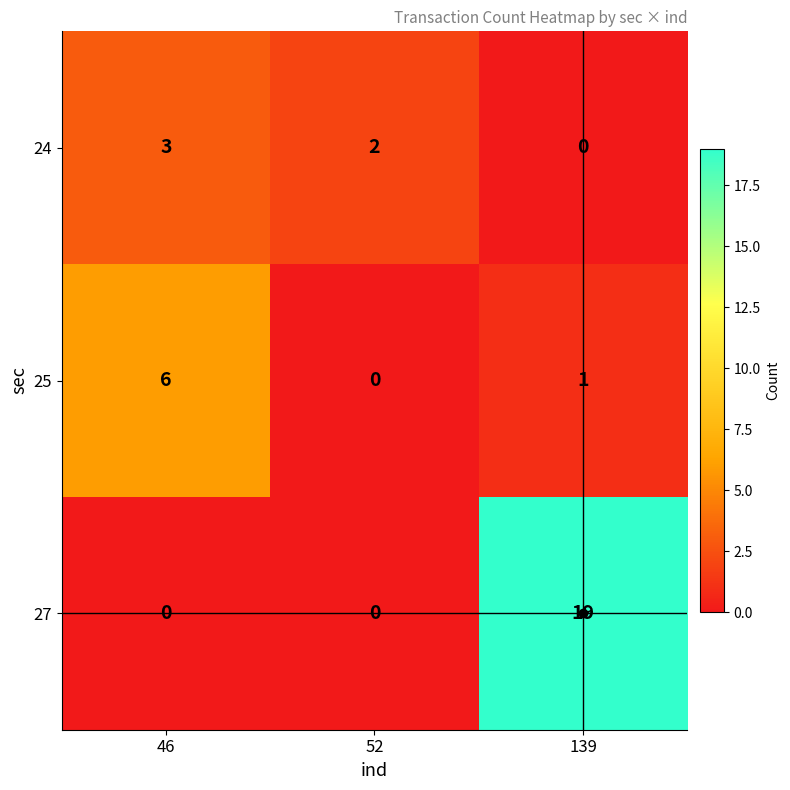

How many distinct data groups are displayed?

3